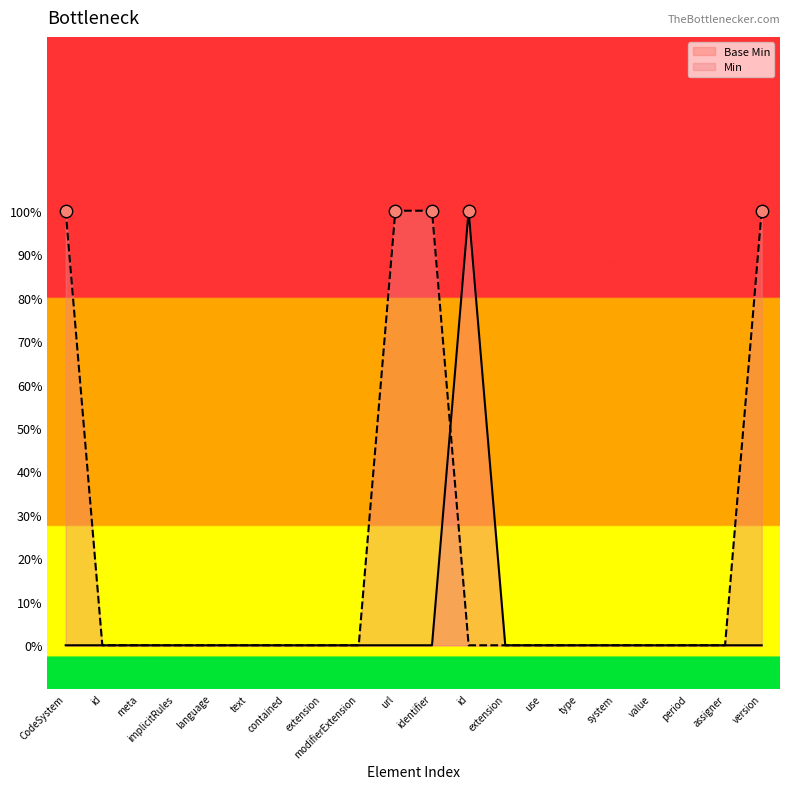

Which series reaches the maximum Y coordinate?

Base Min